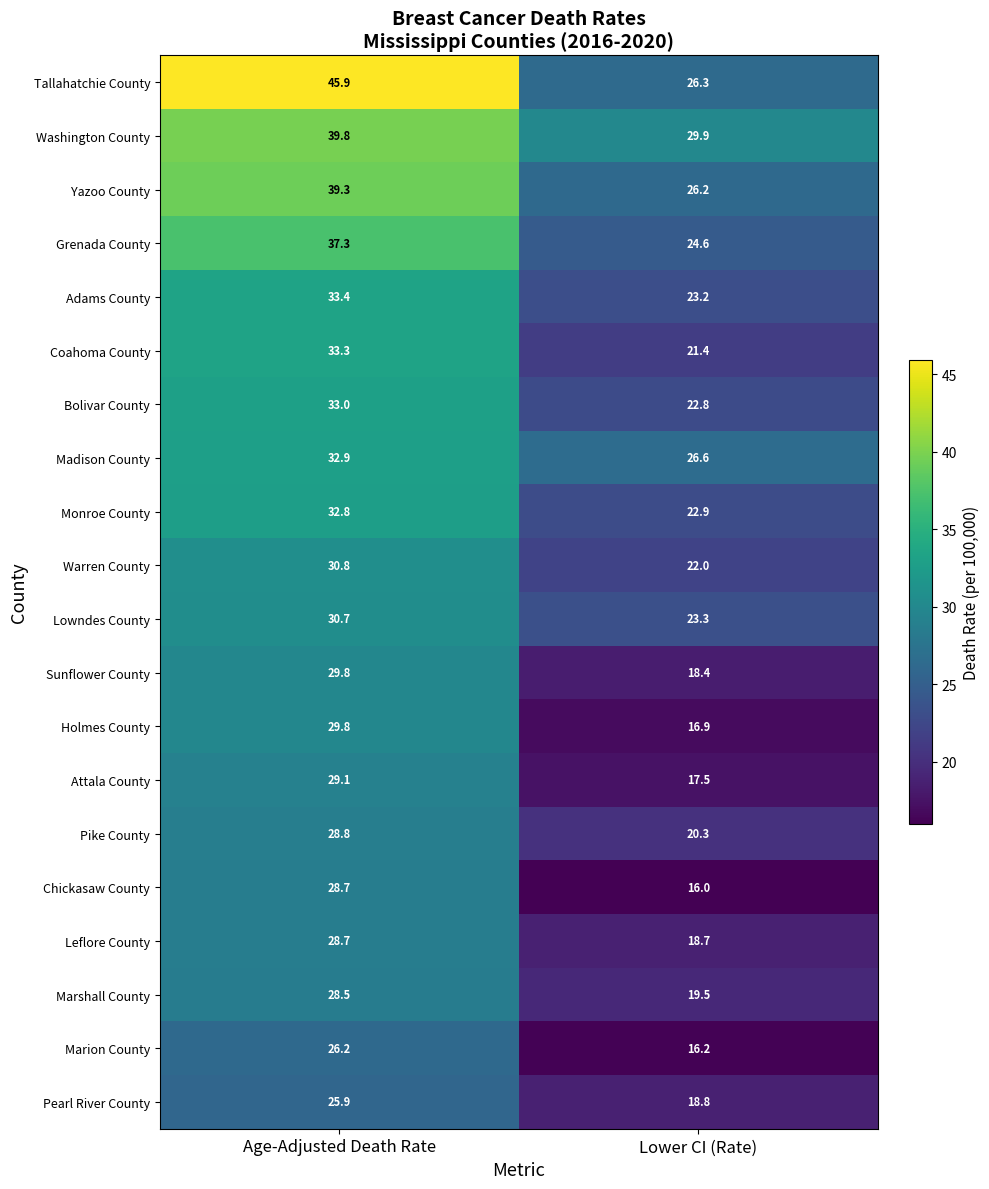

How many data points does each series have?

2